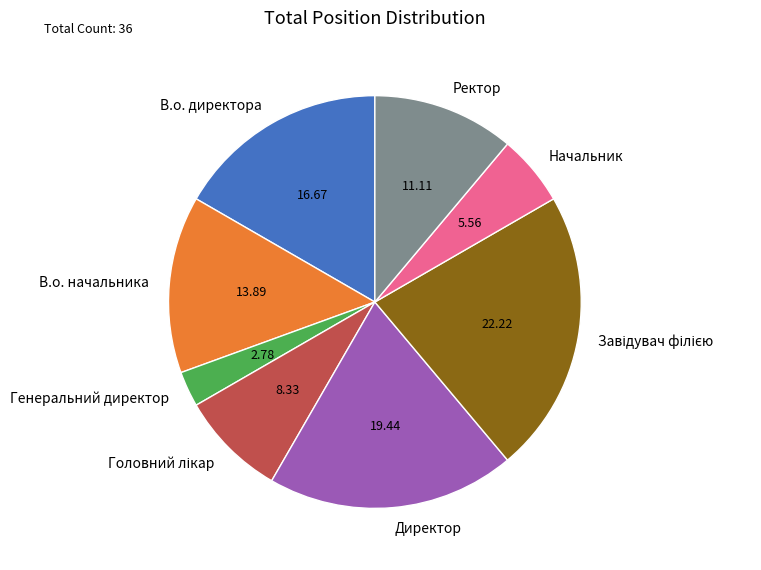

How many segments does this pie chart have?

8